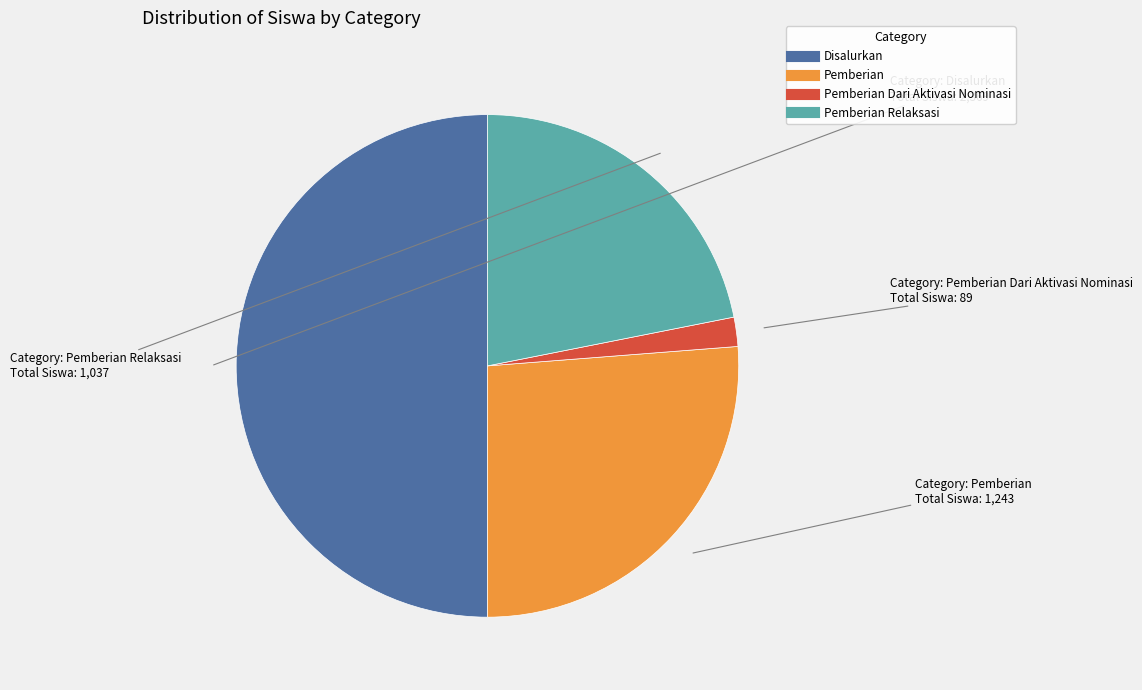

Count the number of slices in the pie.

4